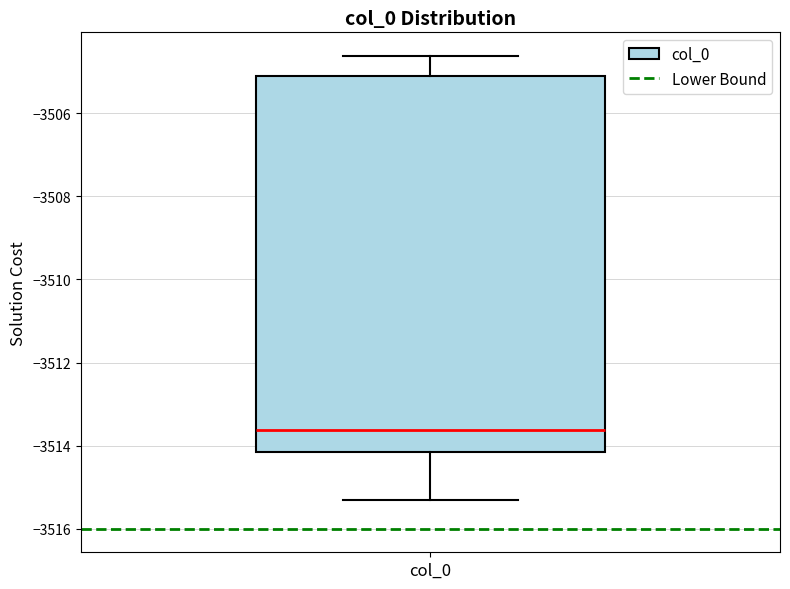

Transcribe this box plot: give where the median line is, the range the box spans, and where the two whiskers end, as read against the y-axis. The values are not printed on the chart, so give them approximately, as read against the axis.

median -3513.6, box -3514.2 to -3505.0, whiskers -3515.4 to -3504.6